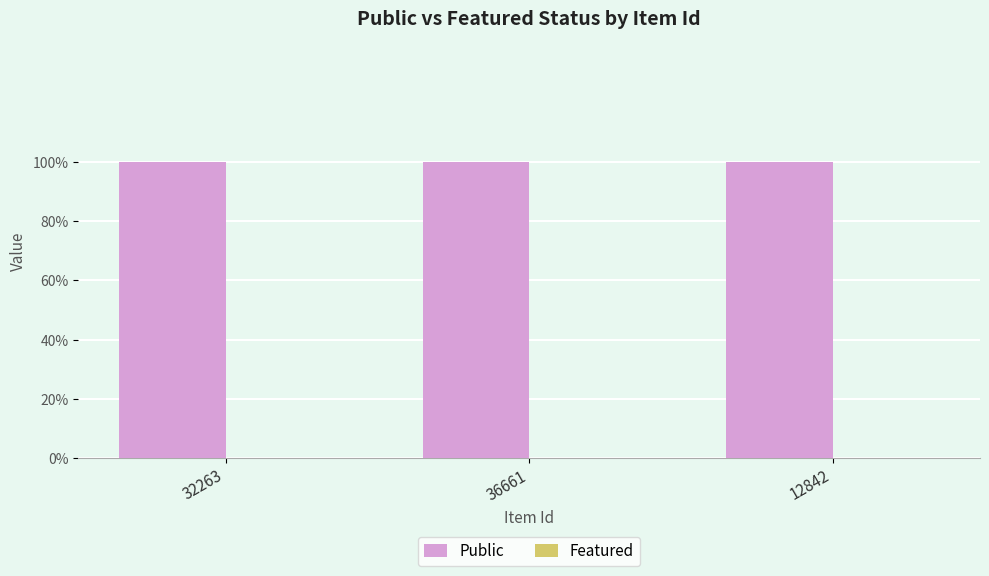

At which label is Public closest to 1?

32263